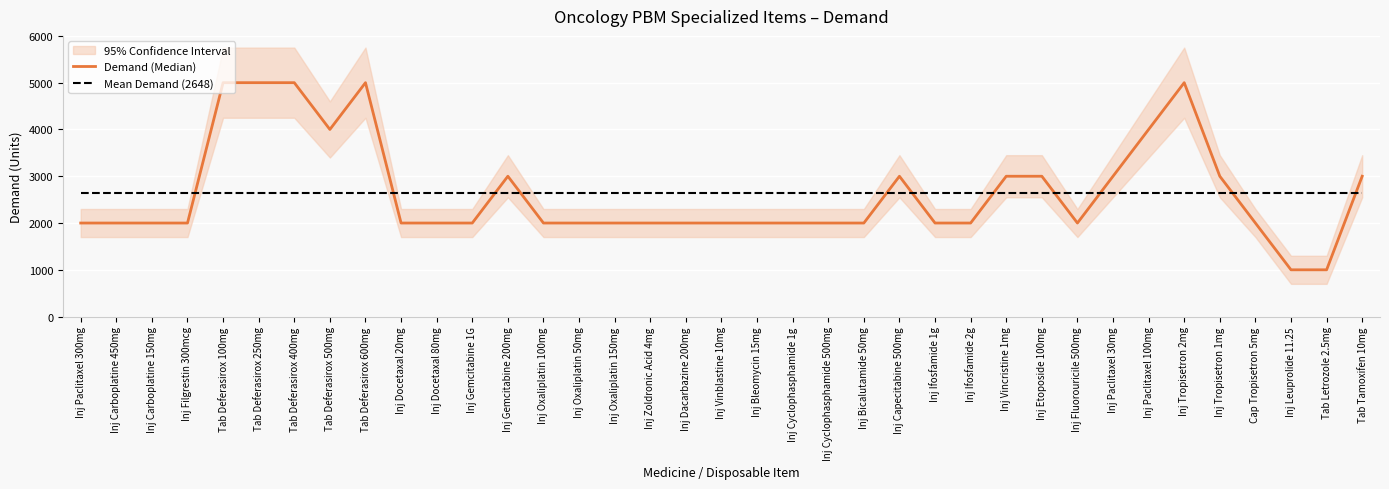

Reading right to left, list all the values displayed in this chart.

3000	1000	1000	2000	3000	5000	4000	3000	2000	3000	3000	2000	2000	3000	2000	2000	2000	2000	2000	2000	2000	2000	2000	2000	3000	2000	2000	2000	5000	4000	5000	5000	5000	2000	2000	2000	2000